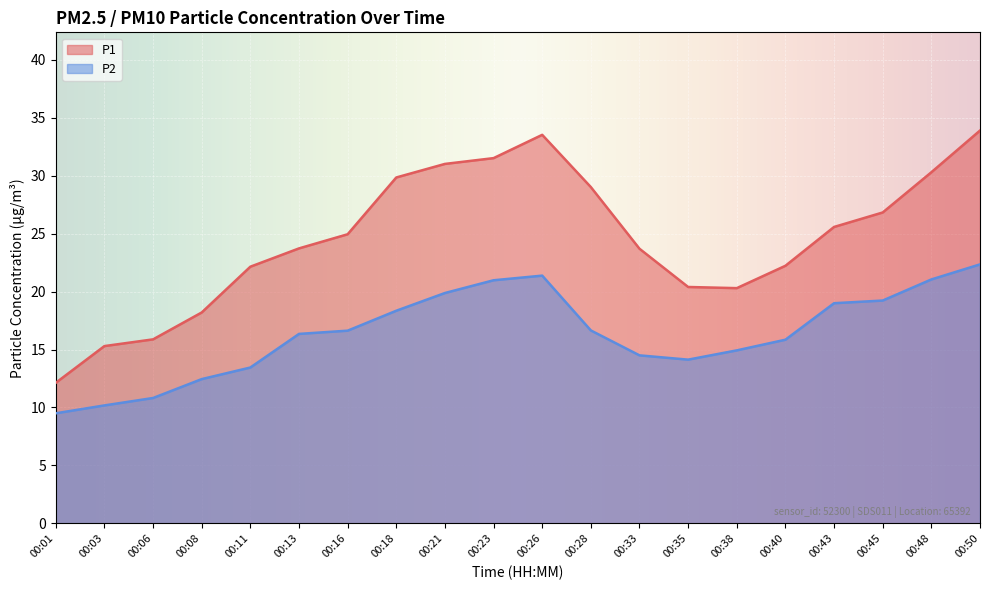

At which label does P2 reach its peak?

00:50